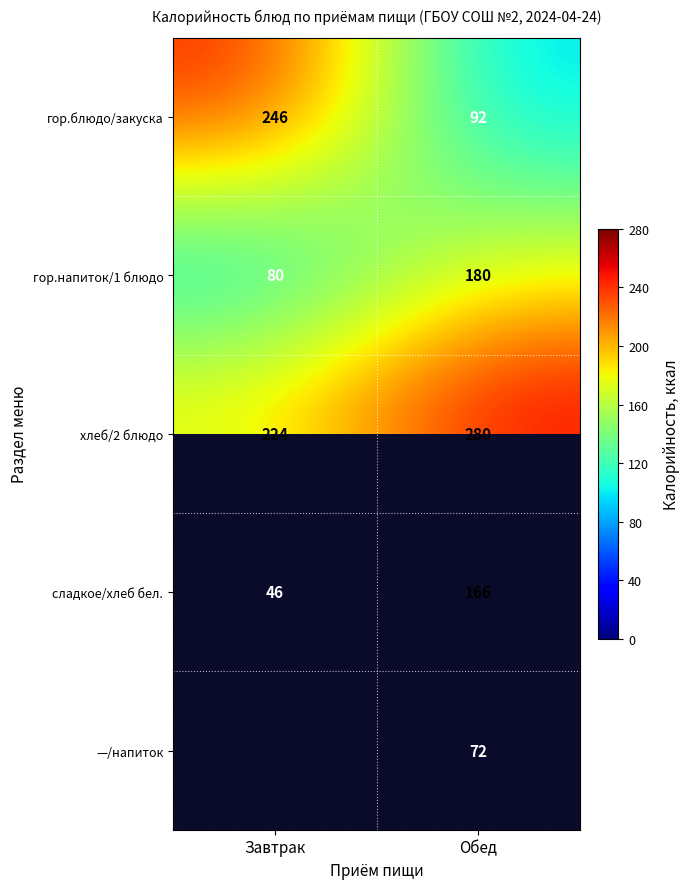

What is the spread (max minus min) of values at Обед?

208